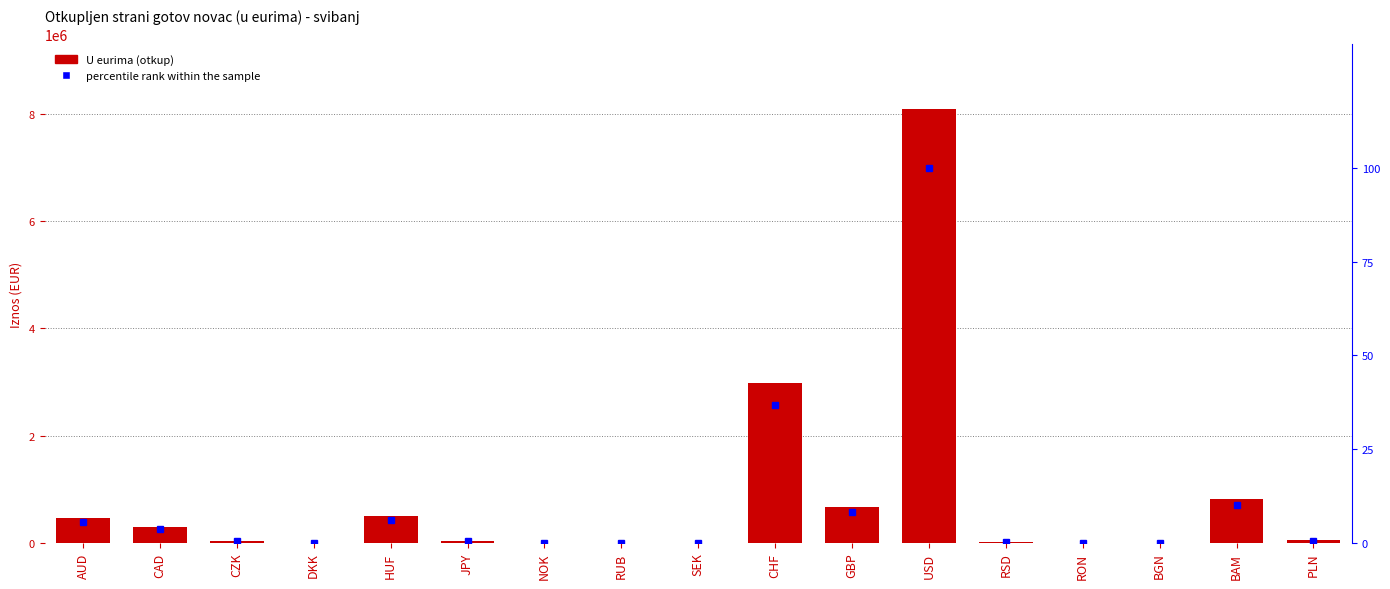

At how many categories does at least one series exceed 3206159?

1